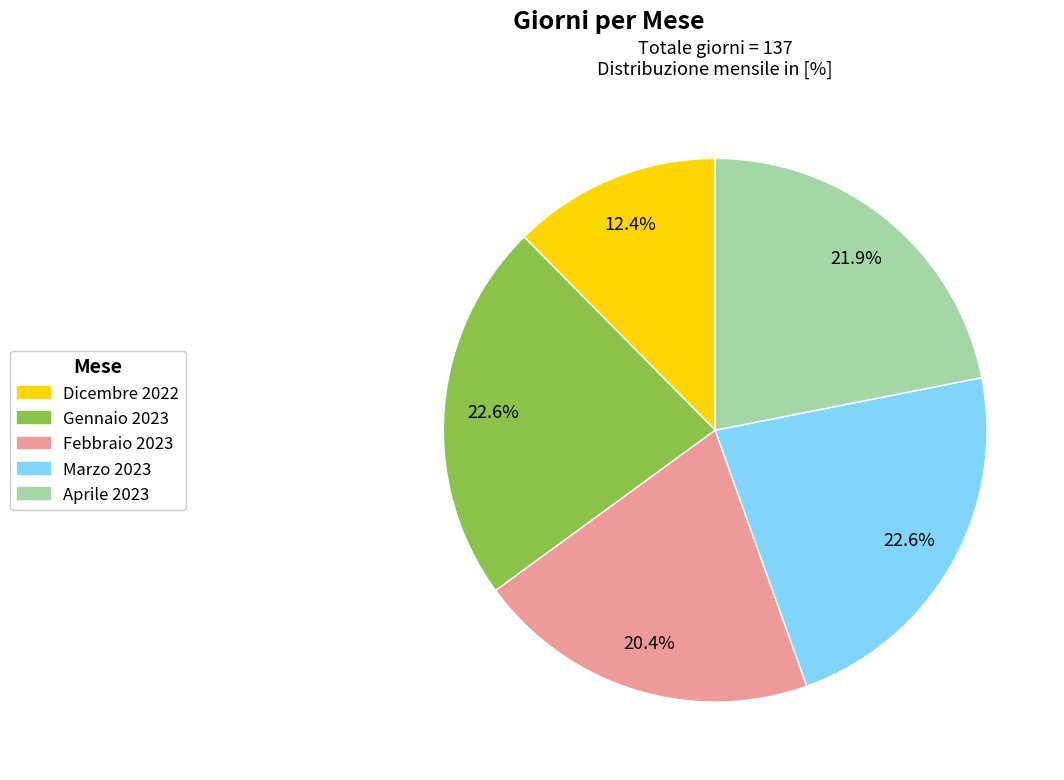

To the nearest percent, what is the combined percentage of Aprile 2023 and Marzo 2023?

45%